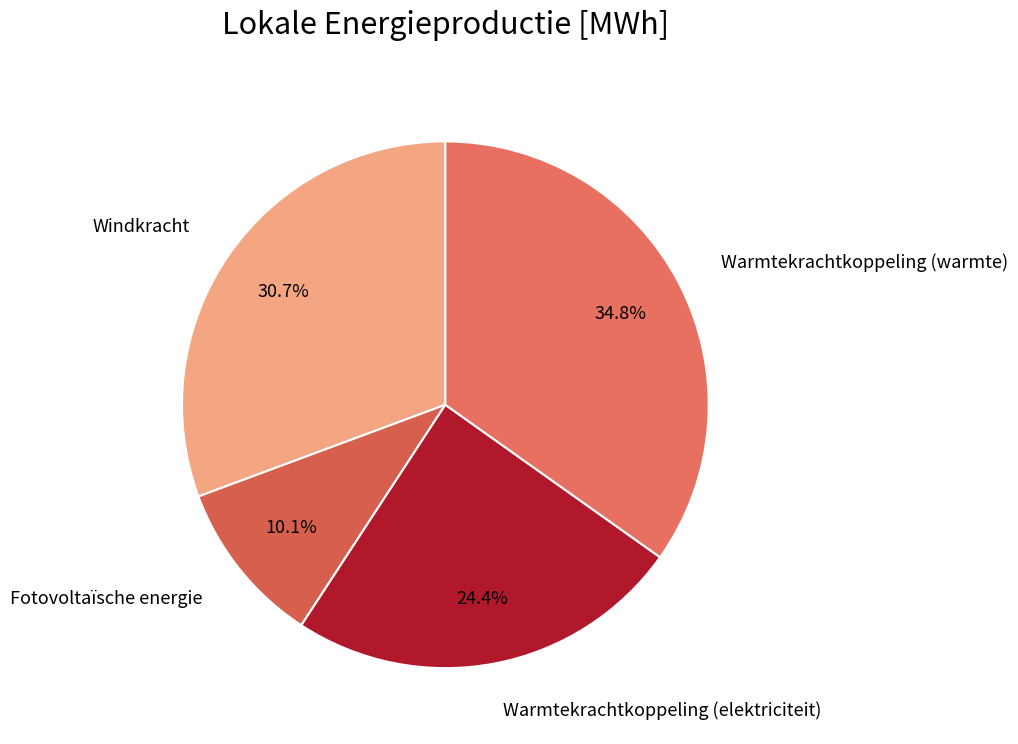

True or false: Fotovoltaïsche energie accounts for 10% of the total.

True